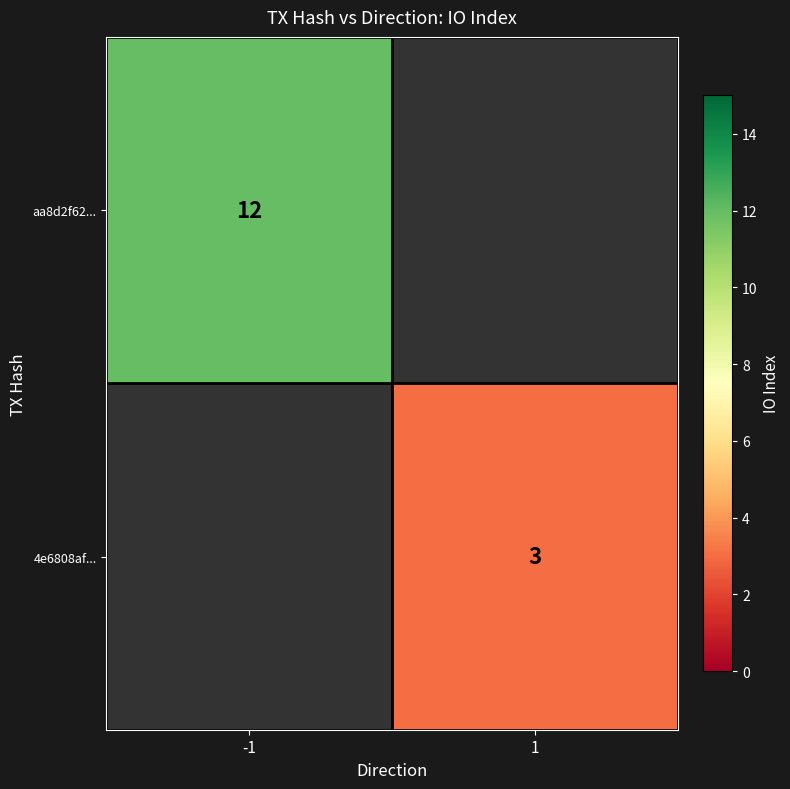

The 4e6808af... series shows 2 at 1. True or false?

False